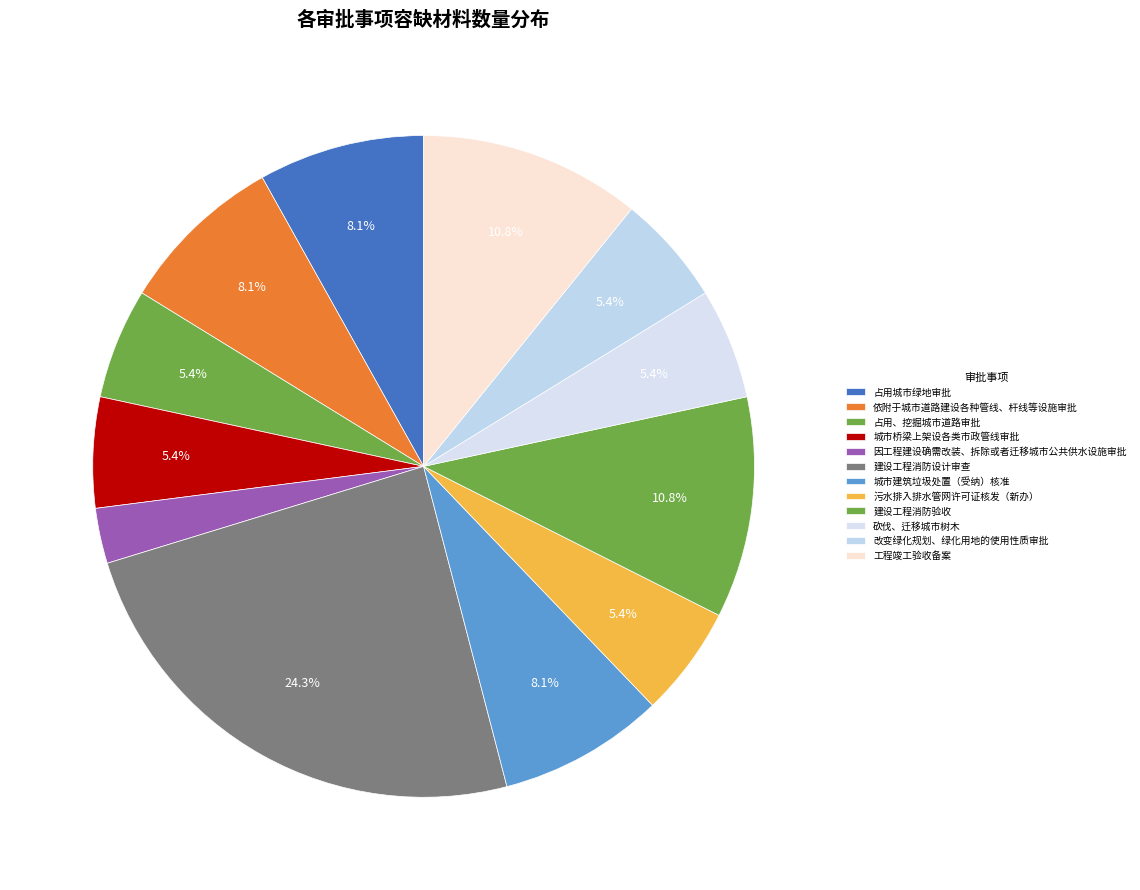

Count the number of slices in the pie.

12